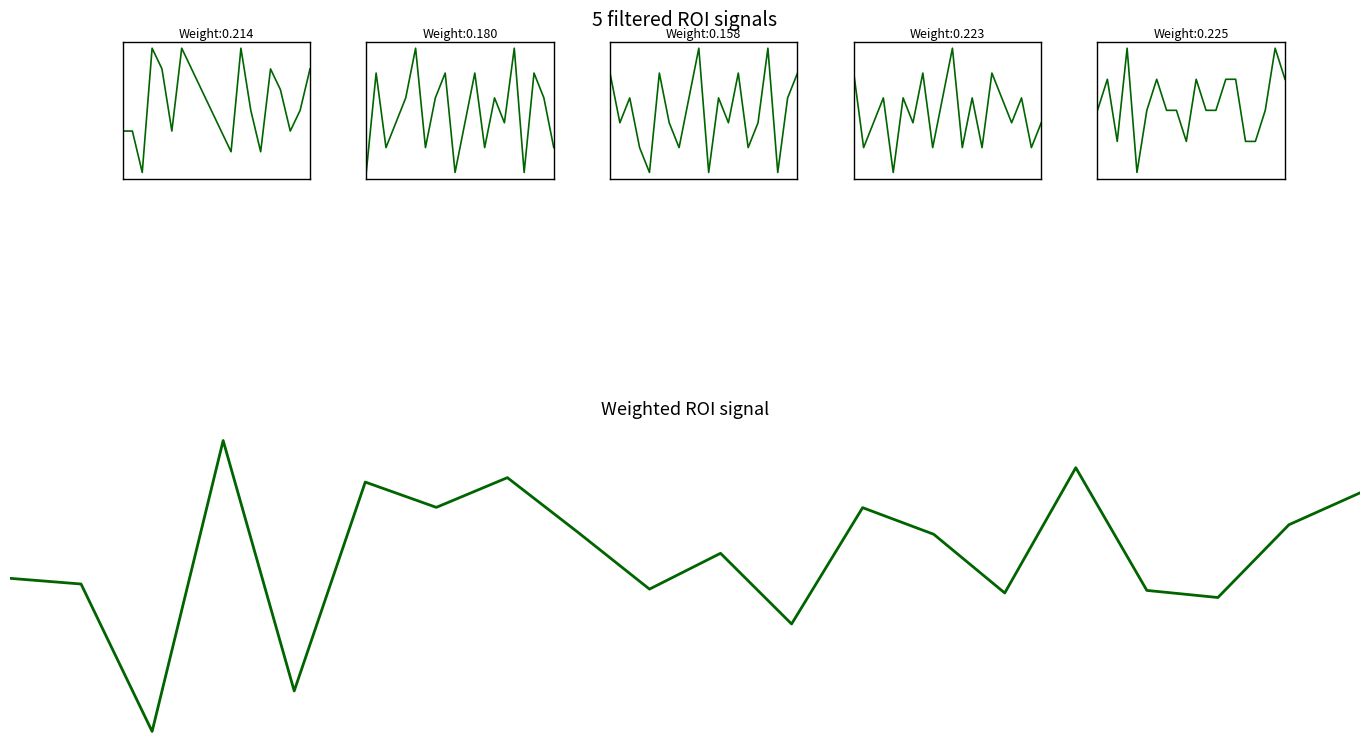

What is the greatest value displayed?

7.0